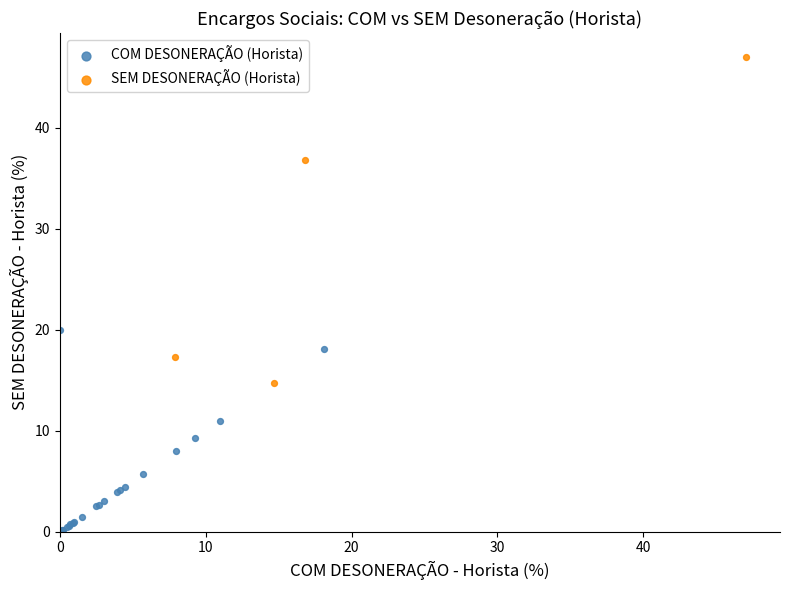

Which series reaches the minimum Y coordinate?

COM DESONERAÇÃO (Horista)